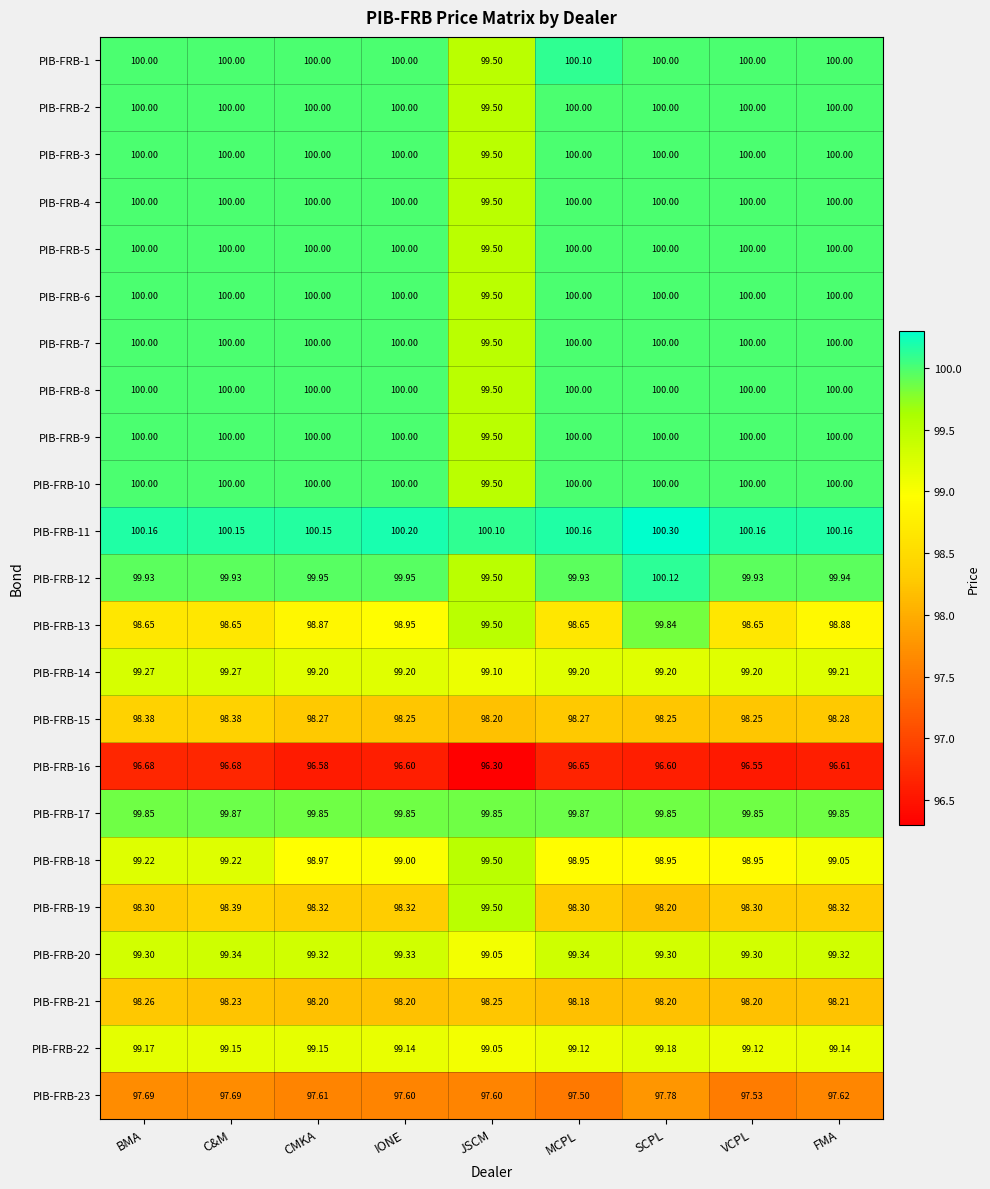

Which label corresponds to the largest value in the chart?

SCPL